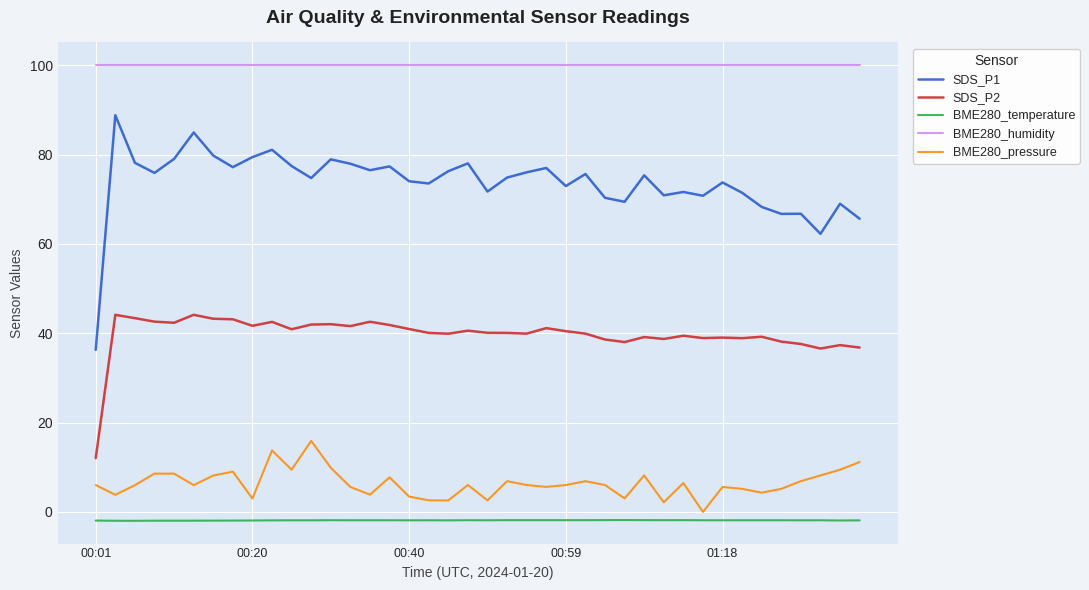

True or false: SDS_P2 and SDS_P1 cross at least once.

False